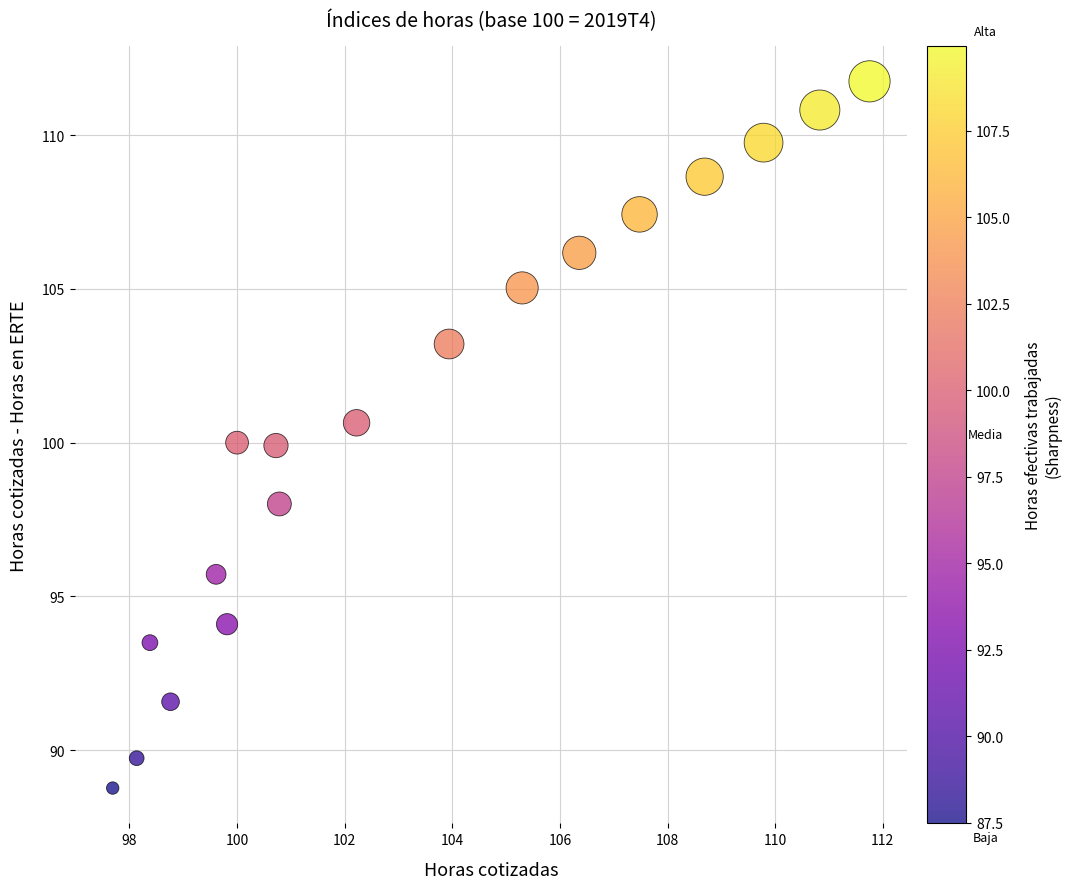

What is the range of Y values (max minus min)?

23.0